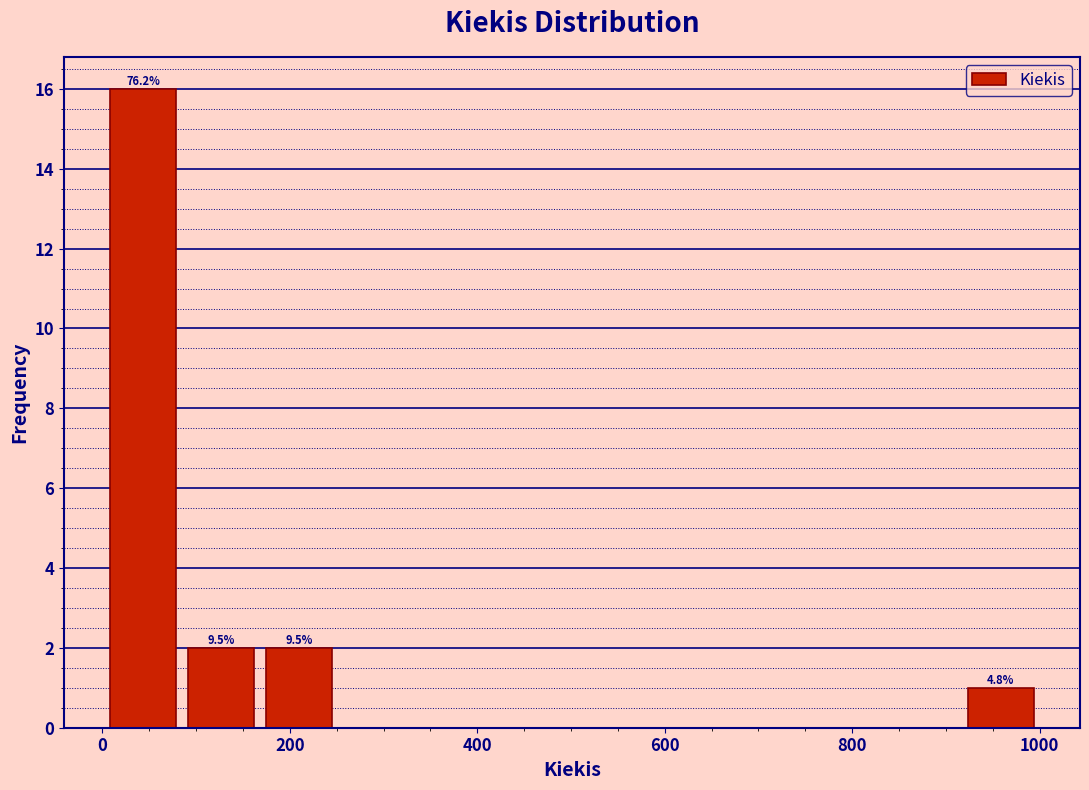

Over which range of the x-axis is the bar tallest?

0 to 80